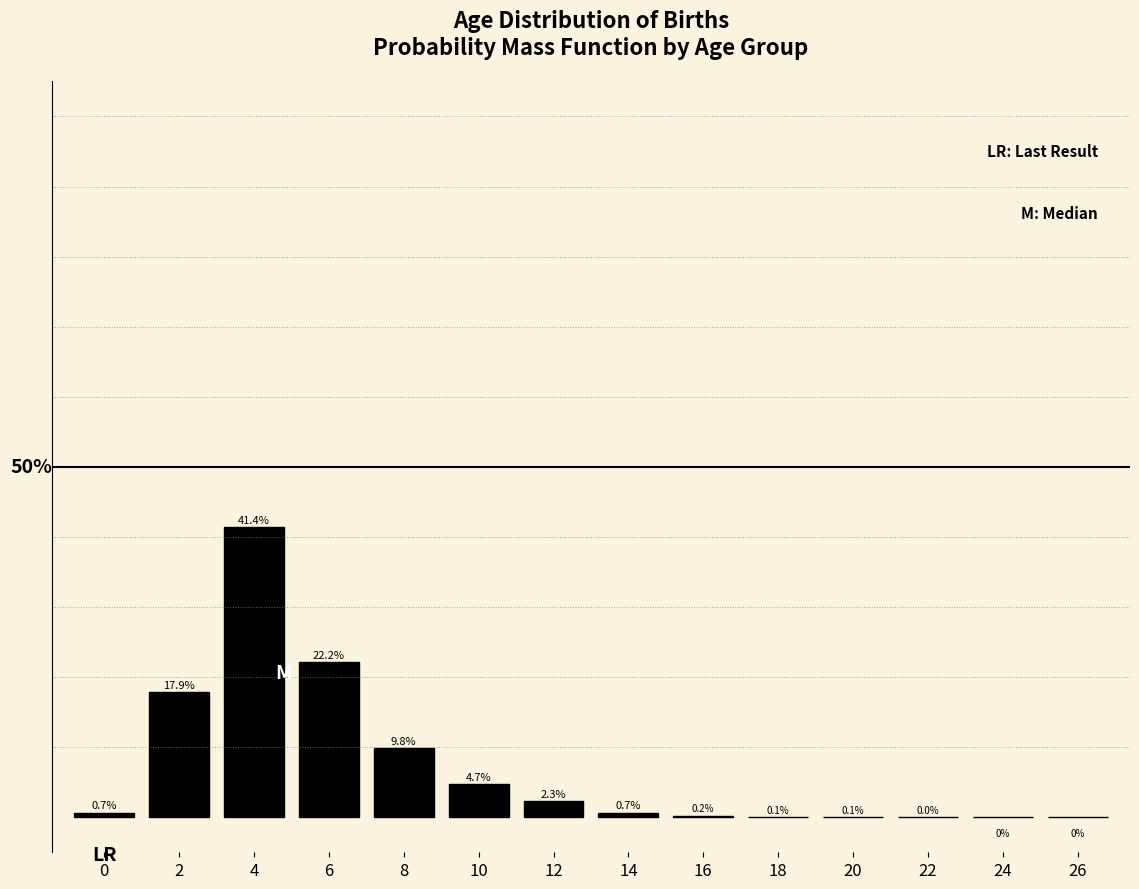

Are the bars horizontal?

No